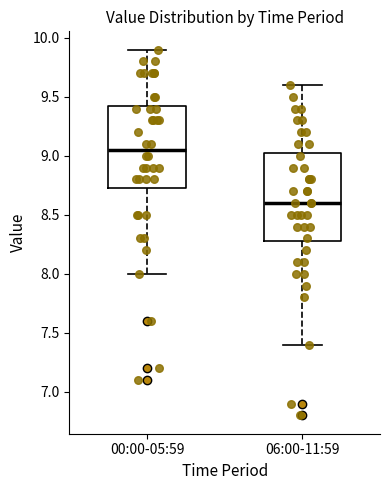

Where does the lower whisker of the box for 06:00-11:59 end on the y-axis? The values are not printed on the chart, so give them approximately, as read against the axis.

7.40